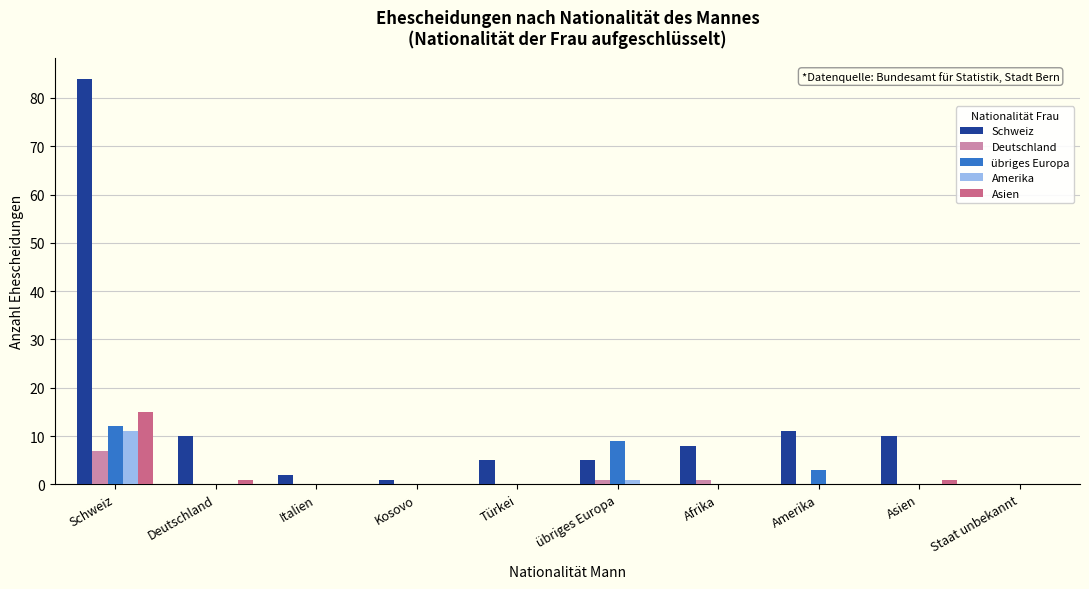

At which label is Amerika closest to 5?

übriges Europa